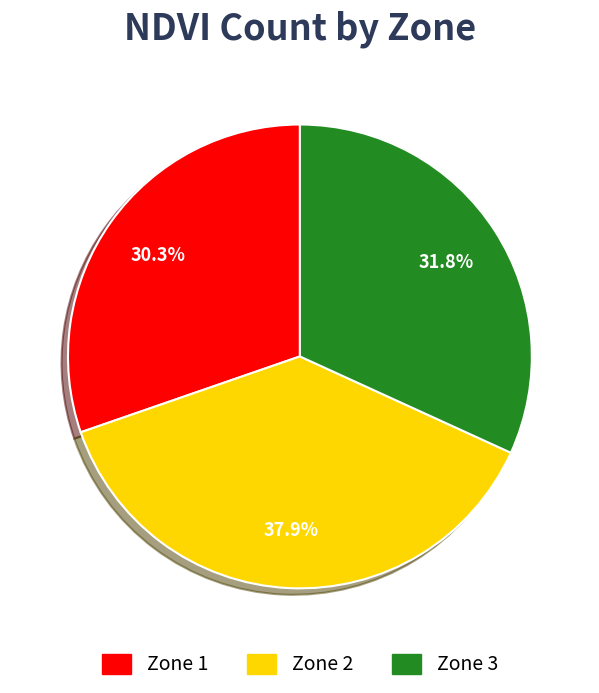

Rank the categories by value from lowest to highest.

Zone 1, Zone 3, Zone 2